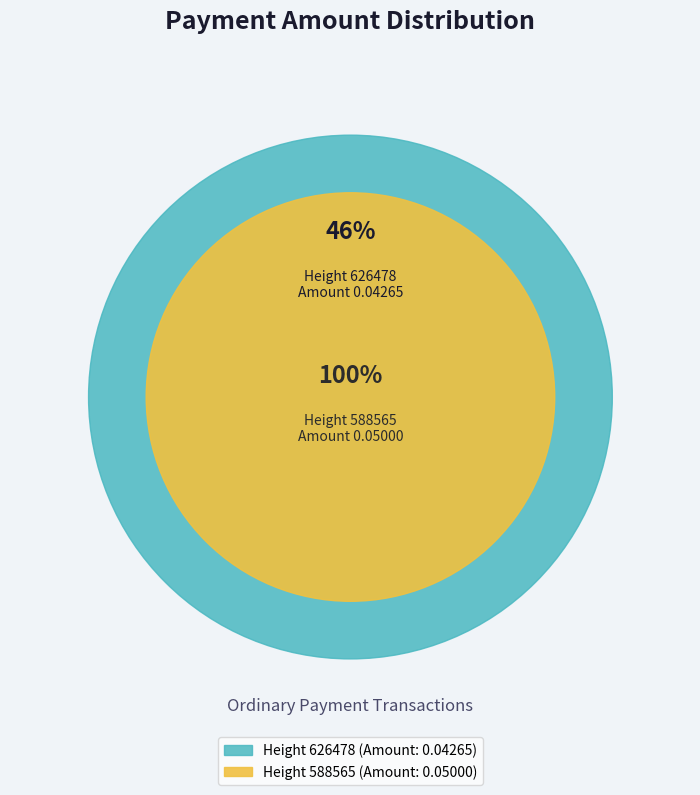

Is it true that 626478 is 38% of the pie?

False